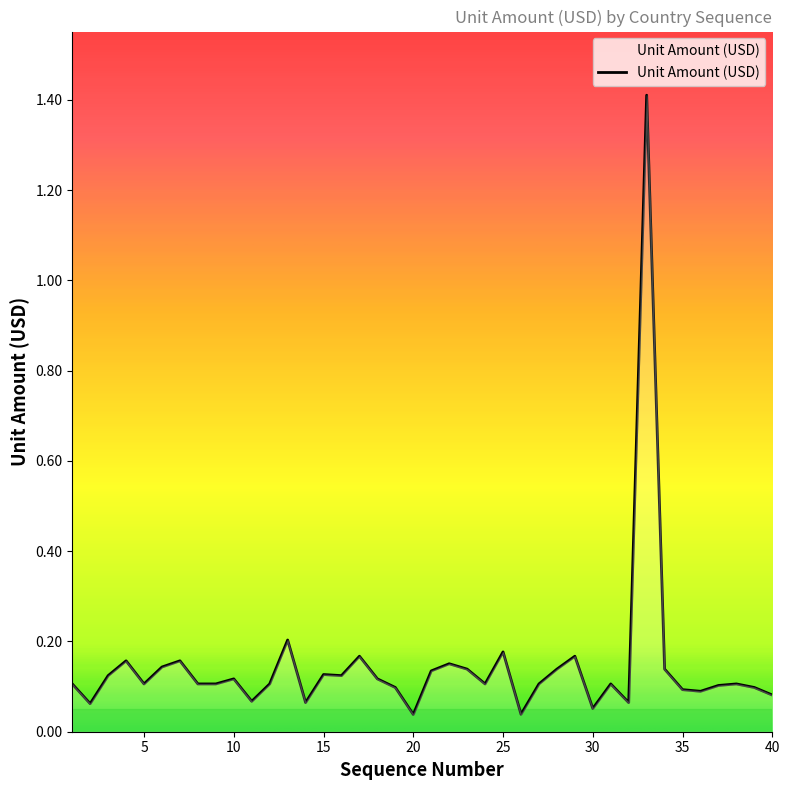

What is the maximum value shown in the chart?

1.4